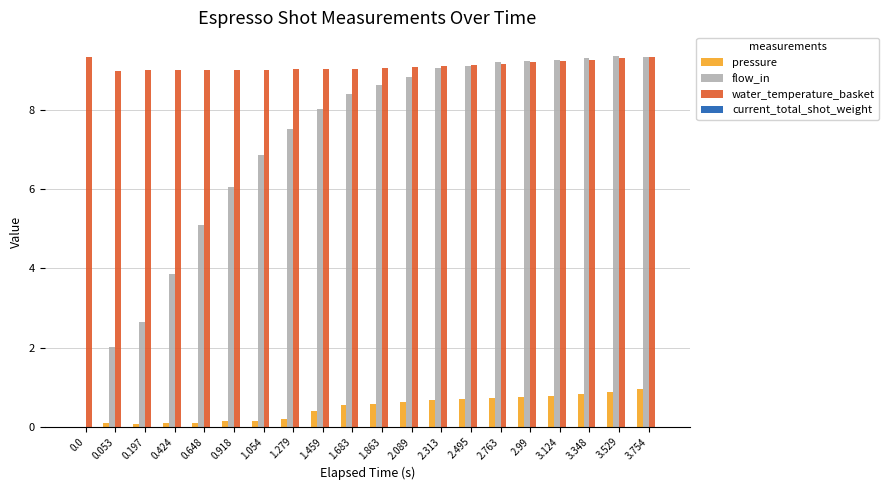

The value of flow_in at 3.754 is 9.3. True or false?

True